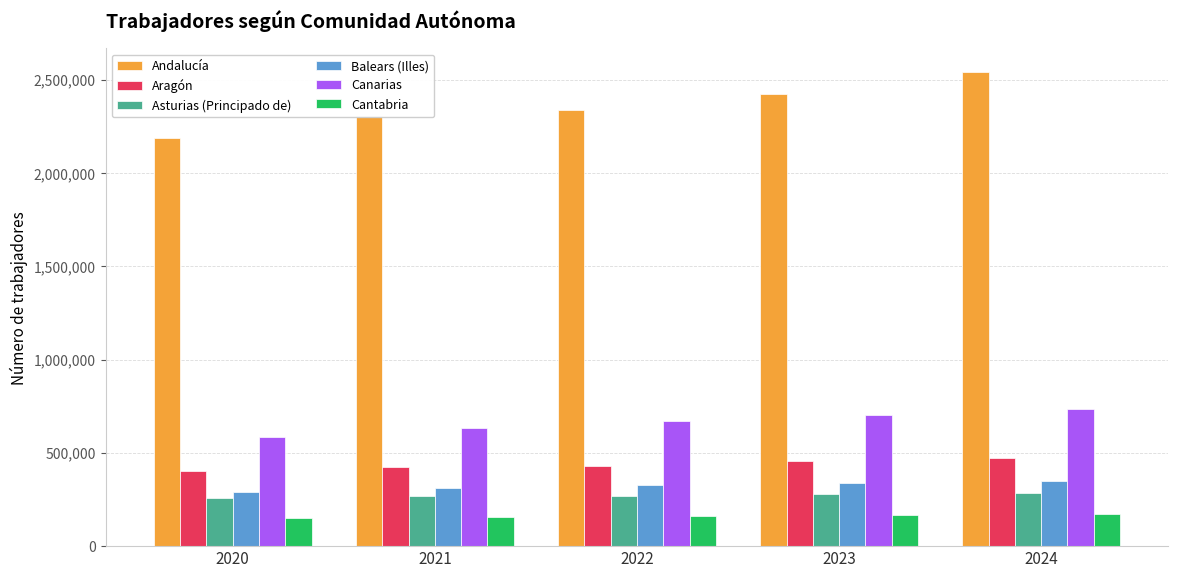

Is the value of Cantabria at 2023 greater than the value of Andalucía at 2022?

No